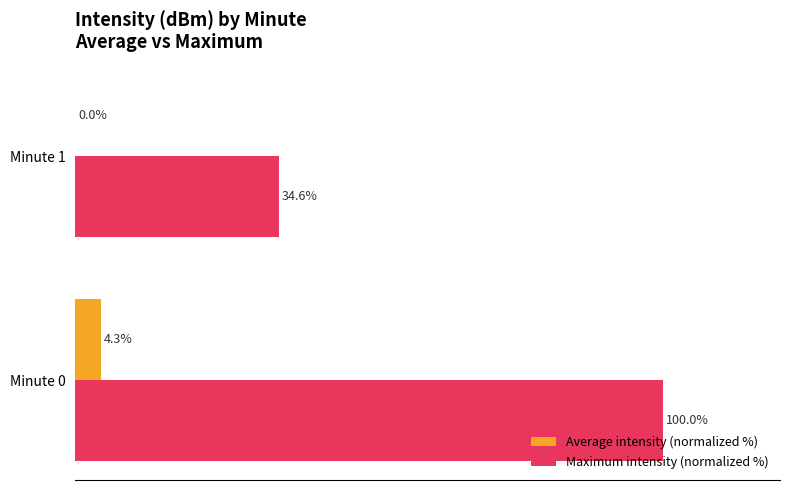

Which series has the largest total across all categories?

Maximum intensity (normalized %)